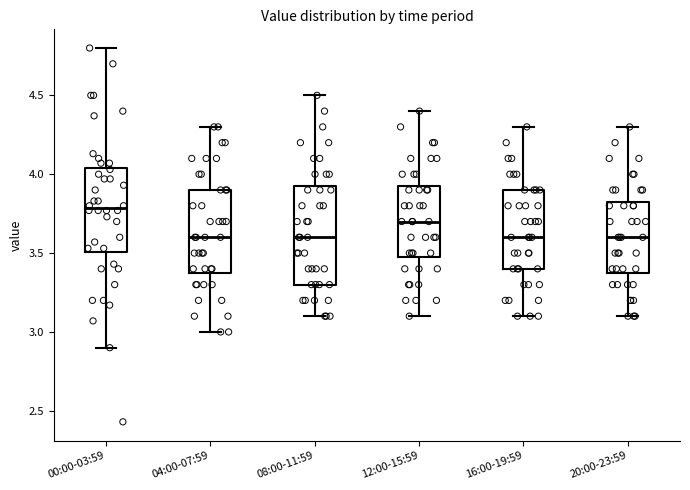

Where is the lower edge of the box for 20:00-23:59 on the y-axis? The values are not printed on the chart, so give them approximately, as read against the axis.

3.40